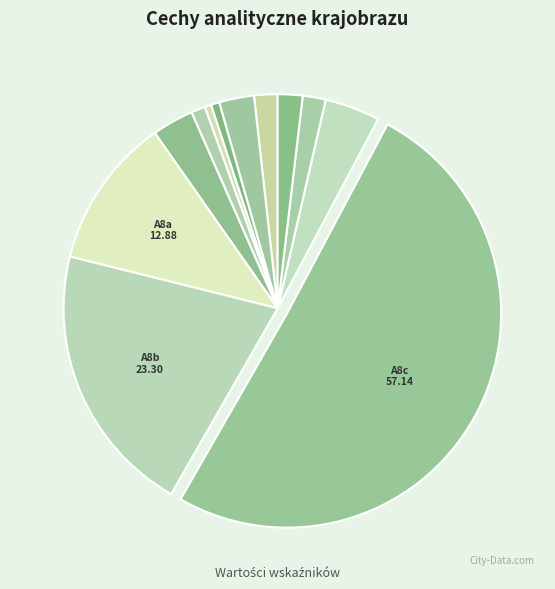

Which category accounts for the majority?

A8c